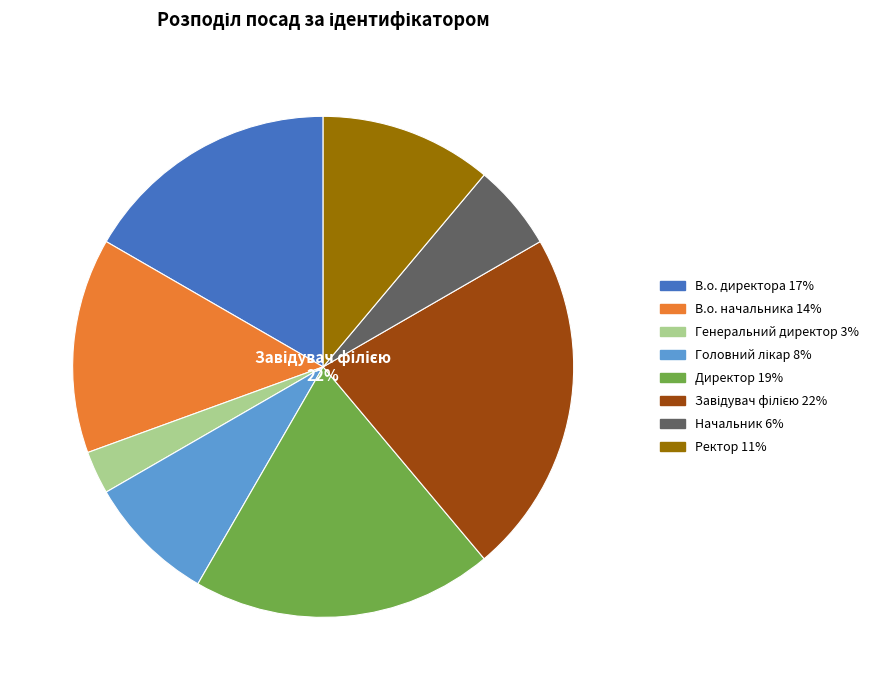

To the nearest percent, what is the difference between the largest and smallest slice percentages?

19%